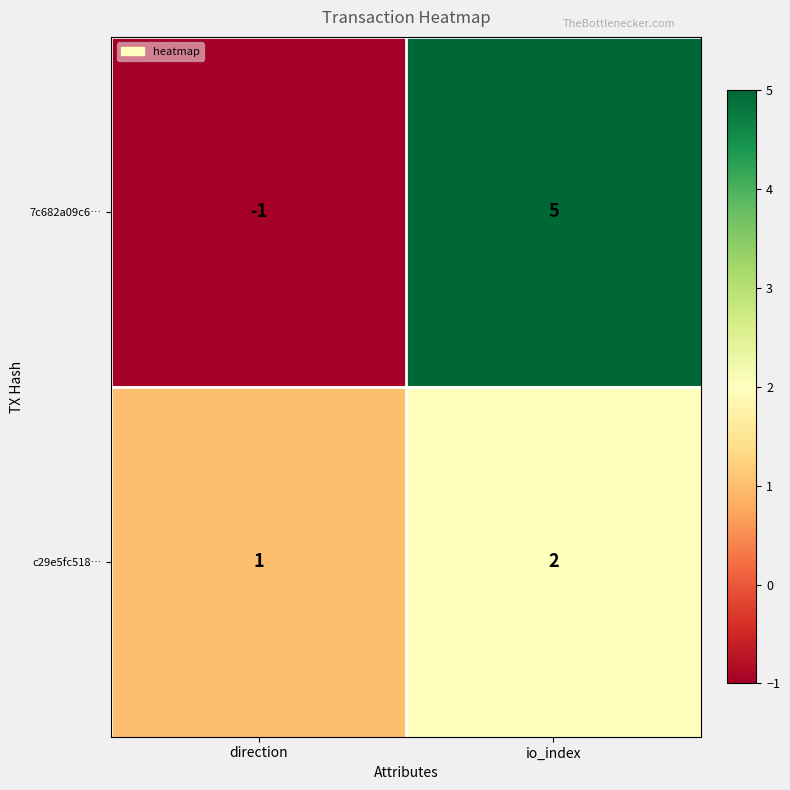

What is the smallest value displayed?

-1